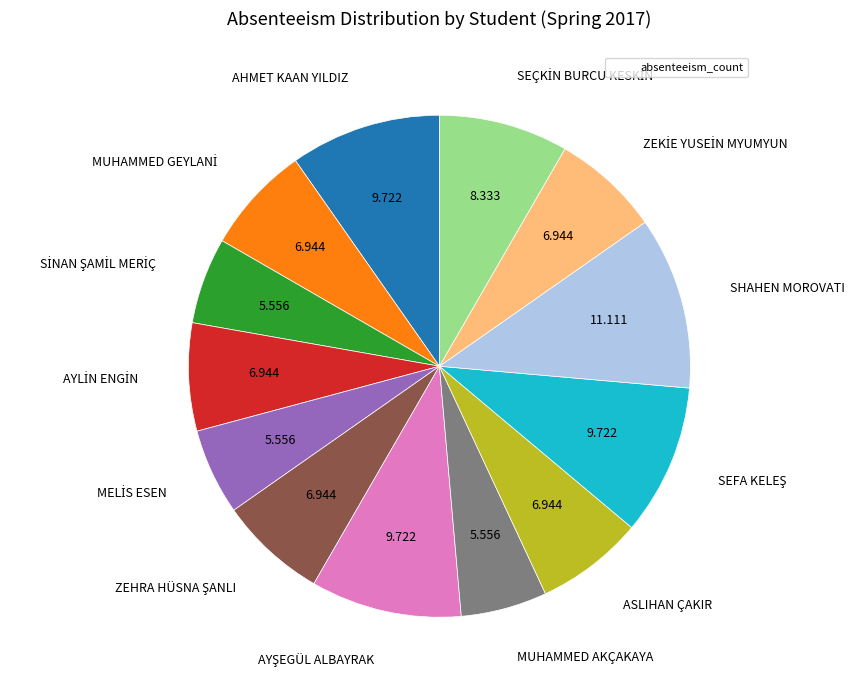

Does any single category account for the majority?

No